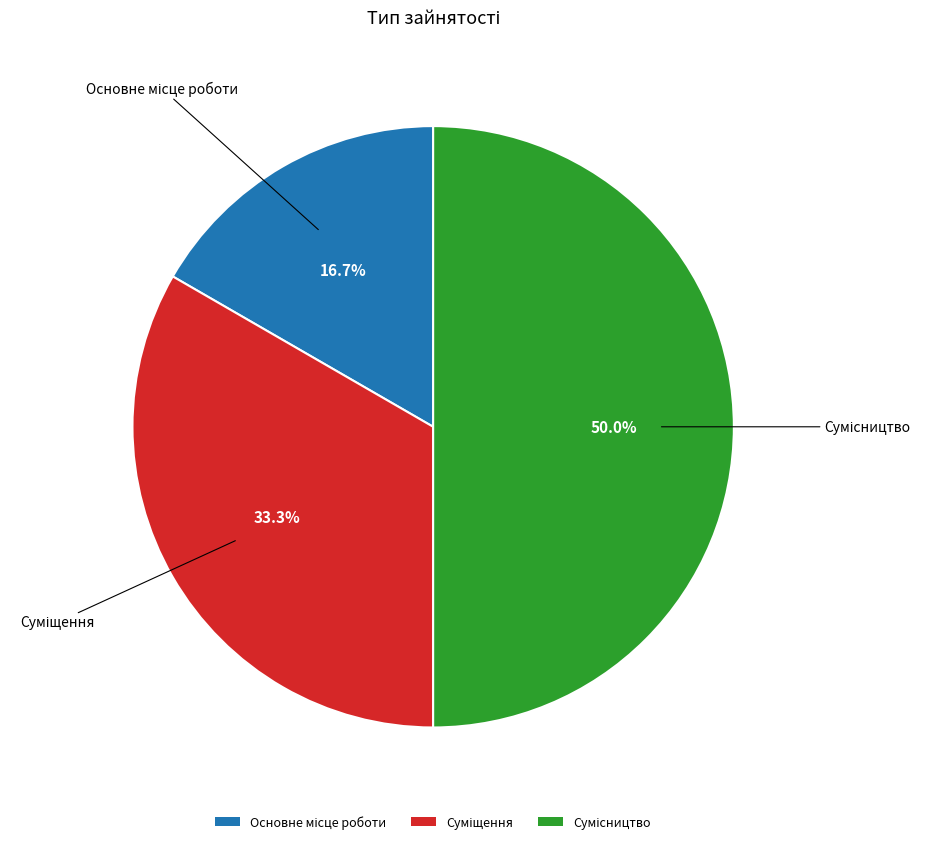

The Основне місце роботи slice represents 22% of the pie. True or false?

False